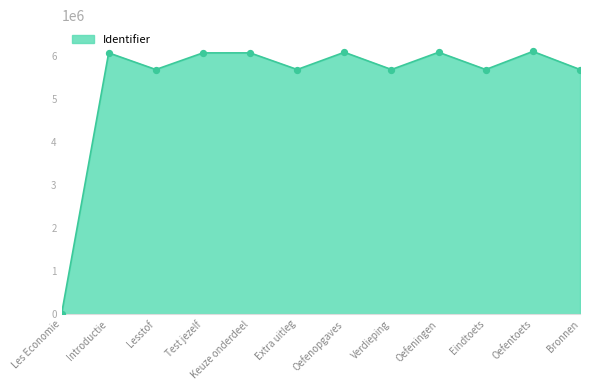

What is the ratio of the value at Verdieping to the value at Oefentoets?

0.9